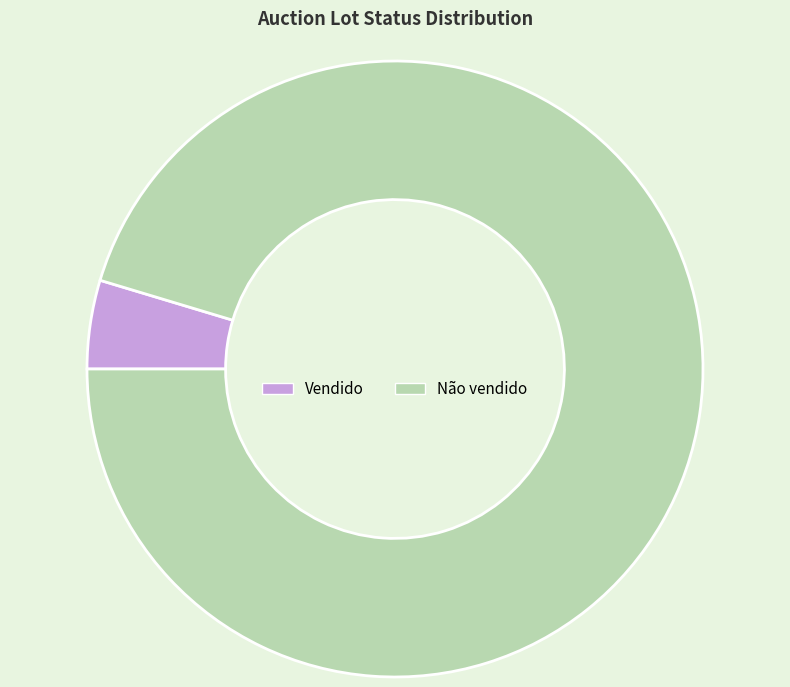

Which slice is the smallest?

Vendido